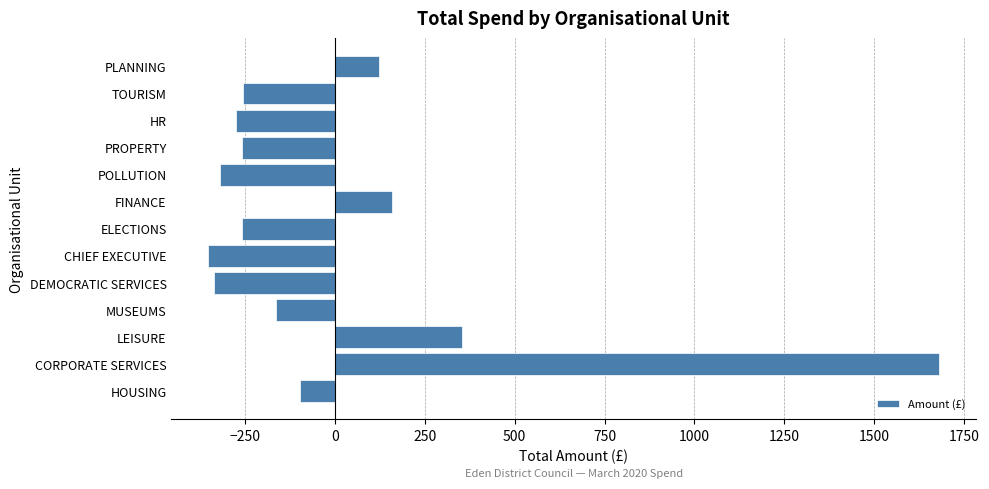

True or false: the data shows 2509.1 at CORPORATE SERVICES.

False